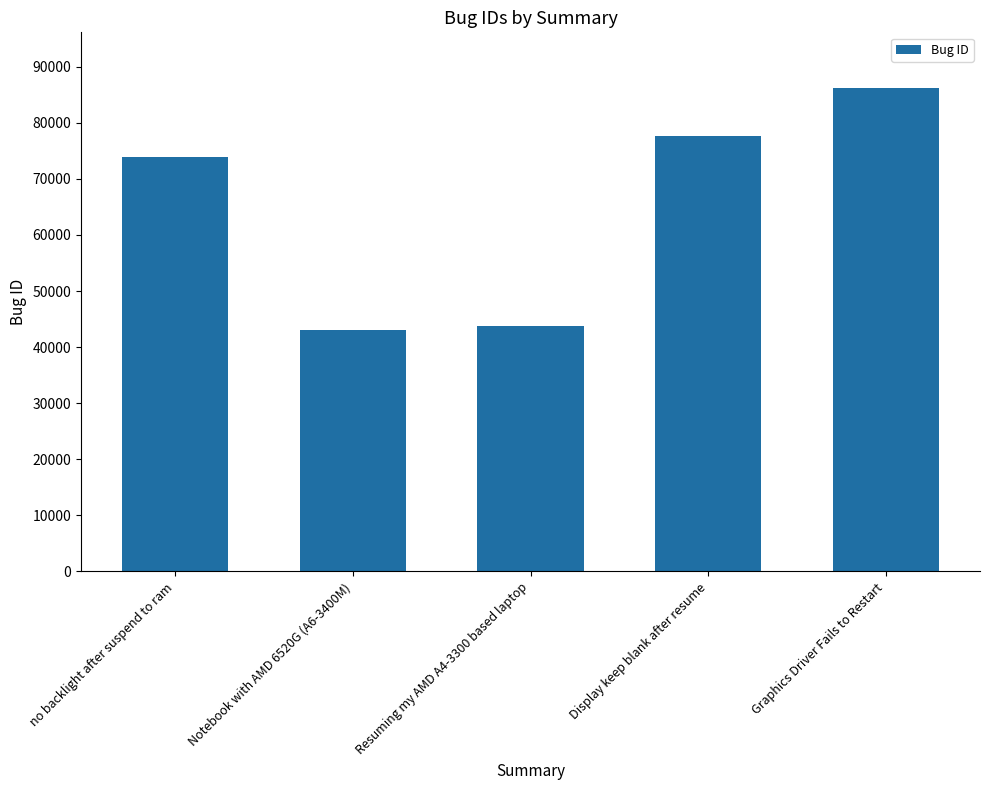

Rank the categories by value from lowest to highest.

Notebook with AMD 6520G (A6-3400M), Resuming my AMD A4-3300 based laptop, no backlight after suspend to ram, Display keep blank after resume, Graphics Driver Fails to Restart